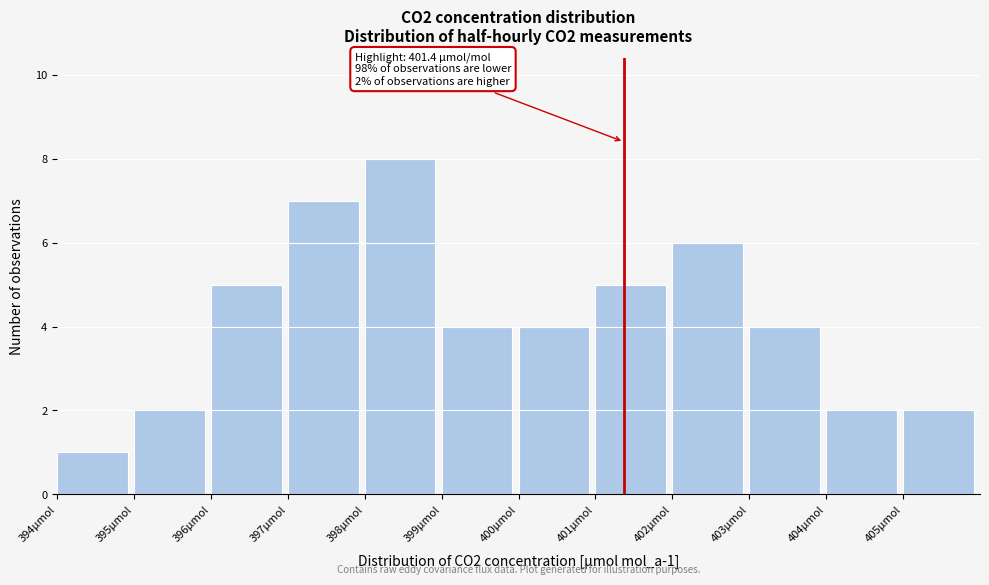

Over which range of the x-axis is the bar tallest?

398 to 399